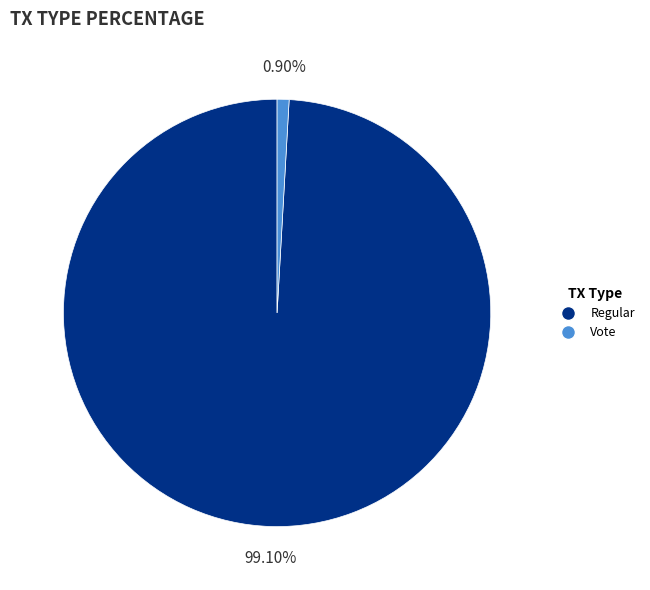

What is the total percentage of Regular and Vote?

100.0%